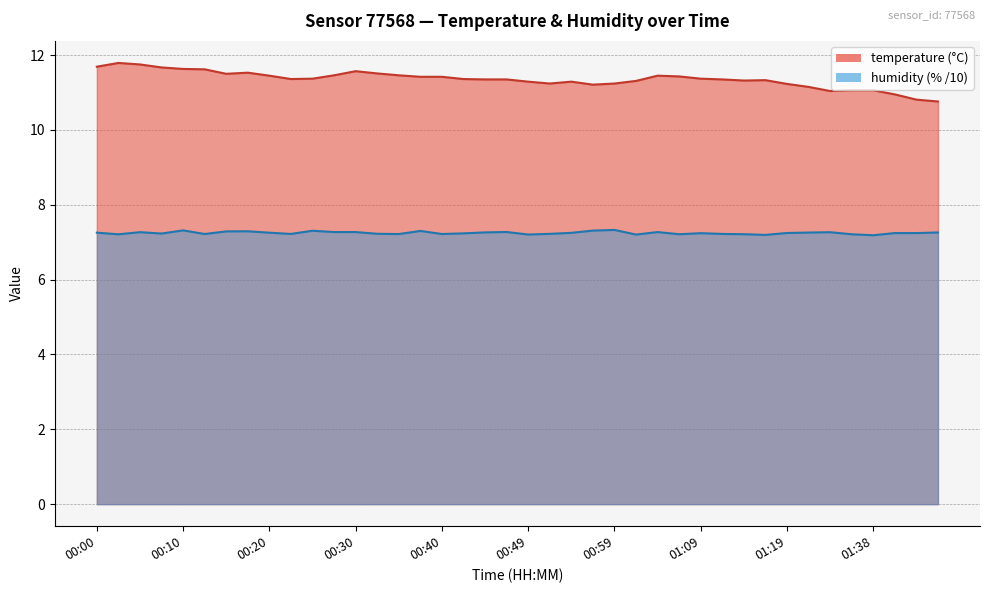

In temperature, how many points are lower than both neighbors (excluding endpoints)?

6